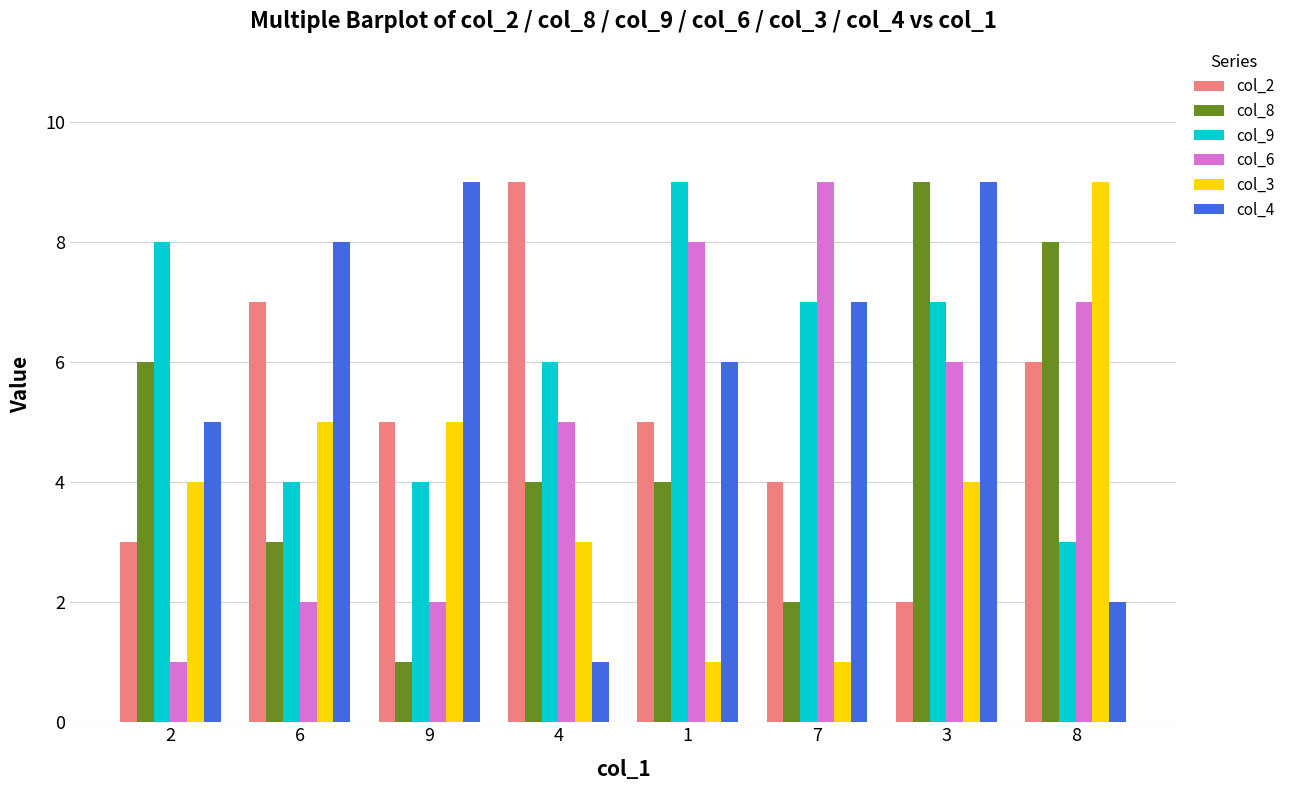

How many bars are there in total?

48